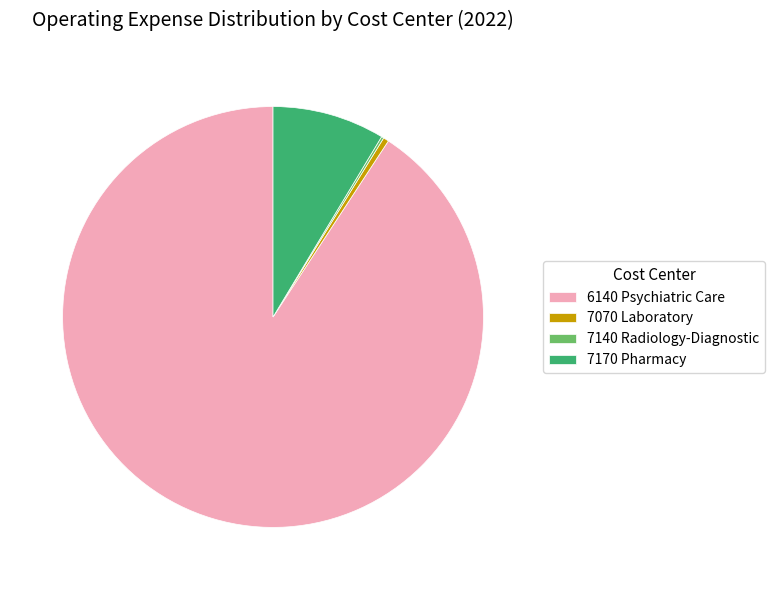

What is the majority slice?

6140 Psychiatric Care